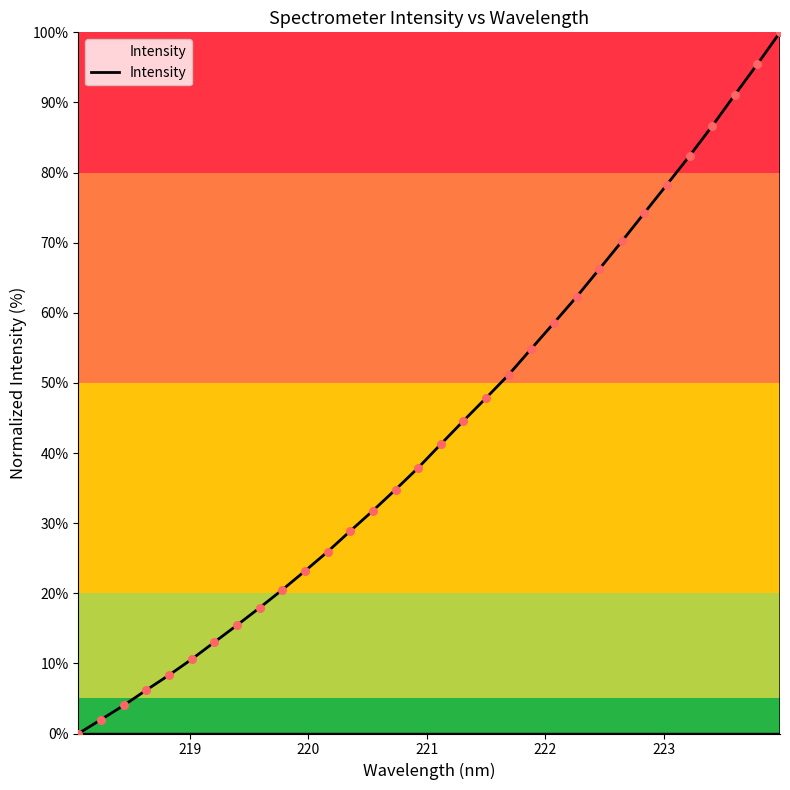

What is the greatest value displayed?

100.0